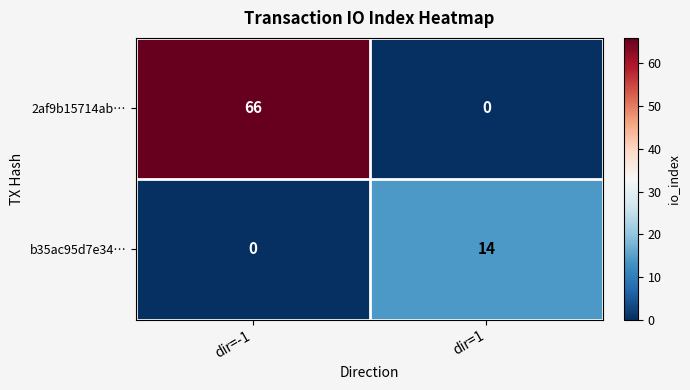

Which category has the highest value across all series?

dir=-1